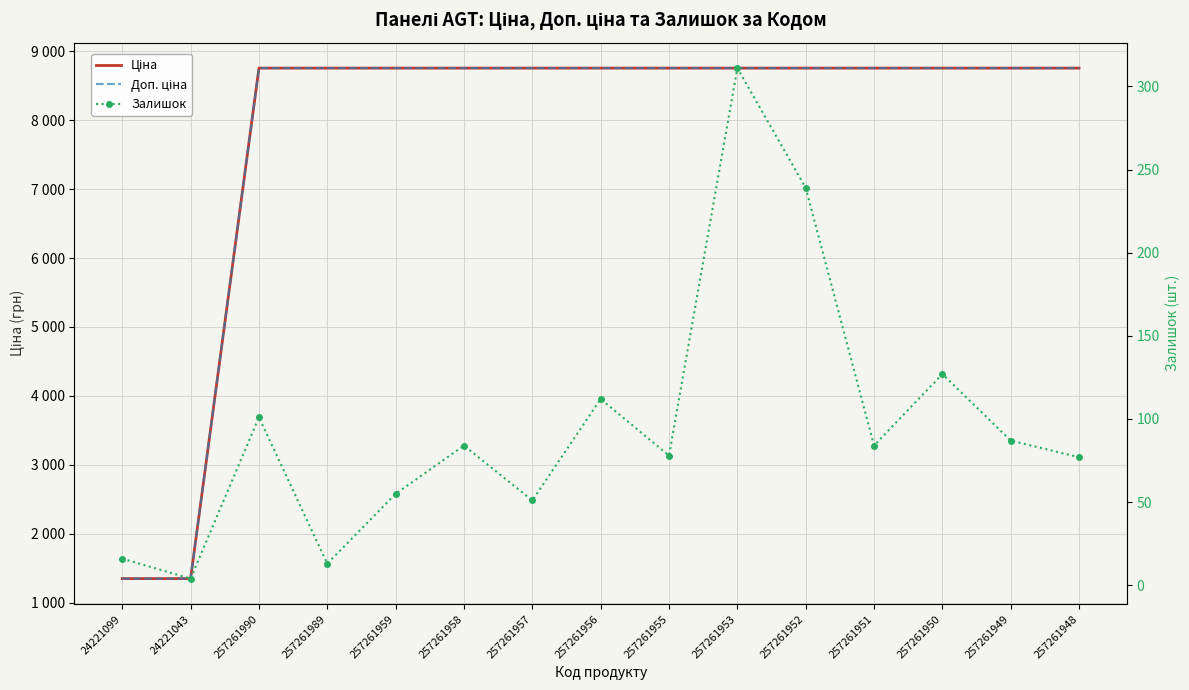

Is the value of Залишок at 24221099 greater than the value of Ціна at 257261950?

No